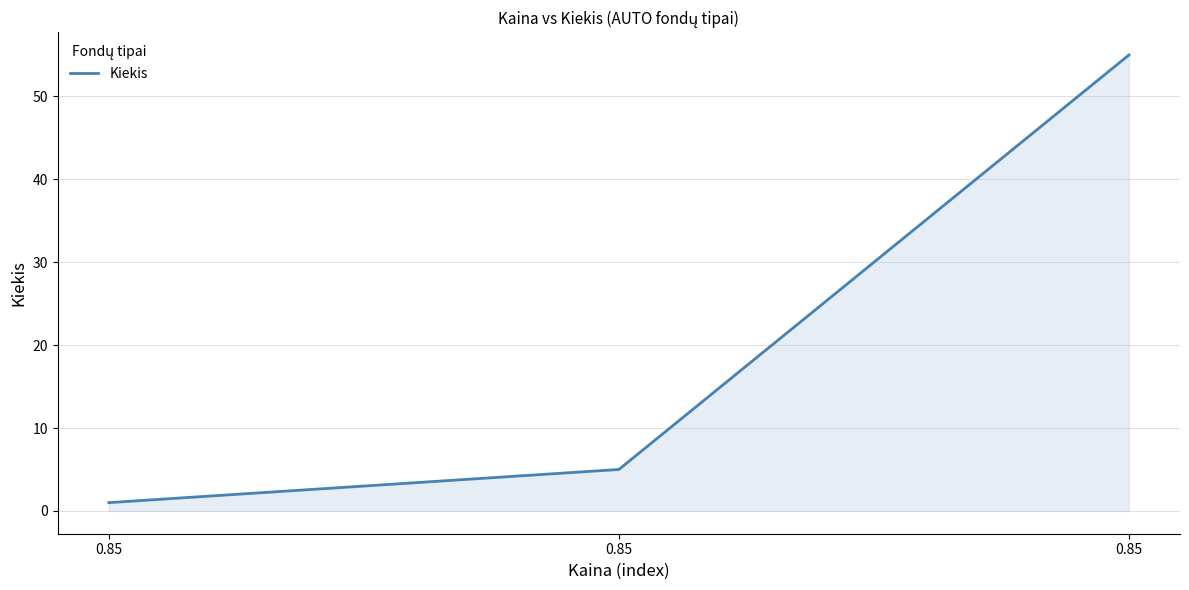

True or false: the data shows 55 at 0.85.

True